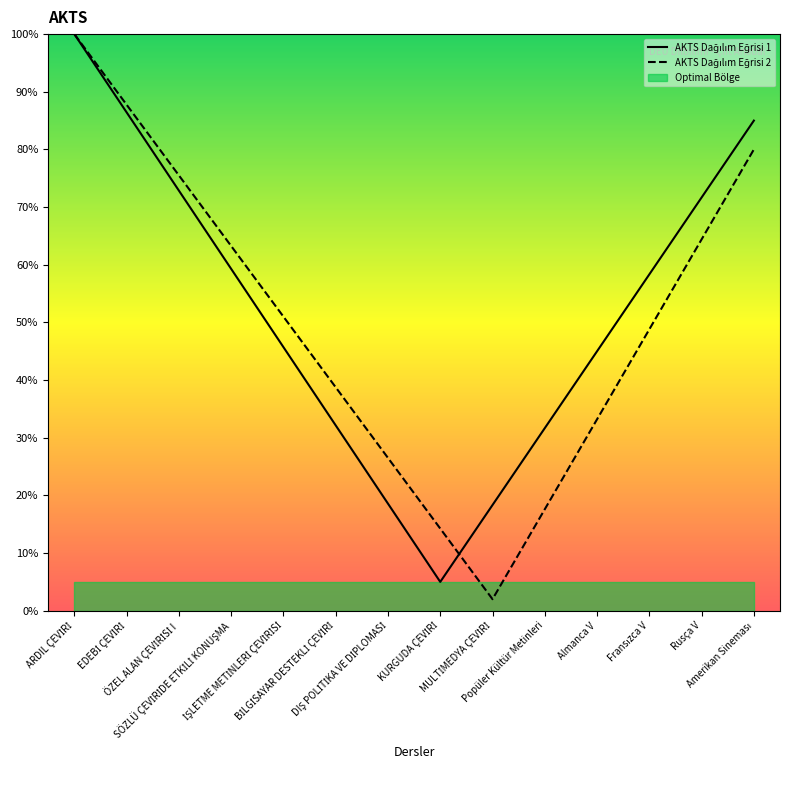

How many times do AKTS Dağılım Eğrisi 1 and AKTS Dağılım Eğrisi 2 cross each other?

1